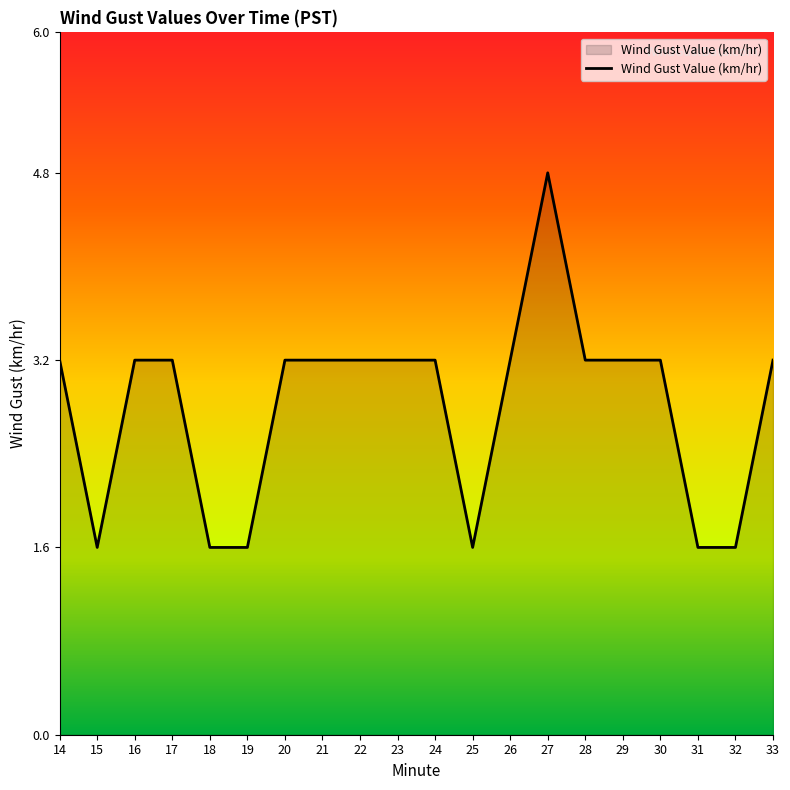

What is the minimum value shown in the chart?

1.6